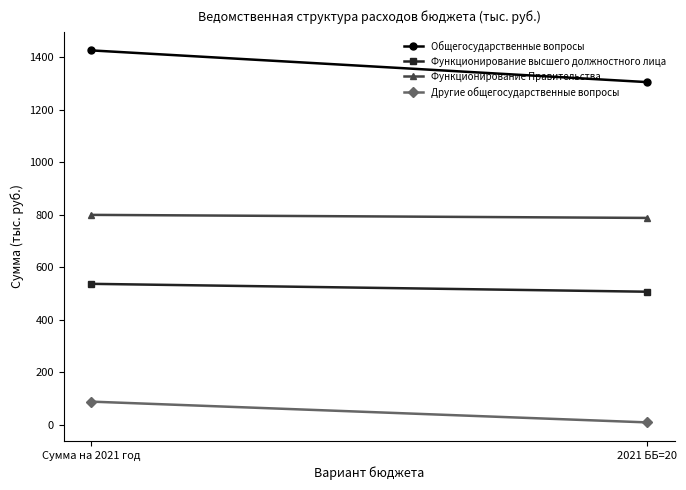

What are all the series names shown in the legend?

Общегосударственные вопросы, Функционирование высшего должностного лица, Функционирование Правительства, Другие общегосударственные вопросы